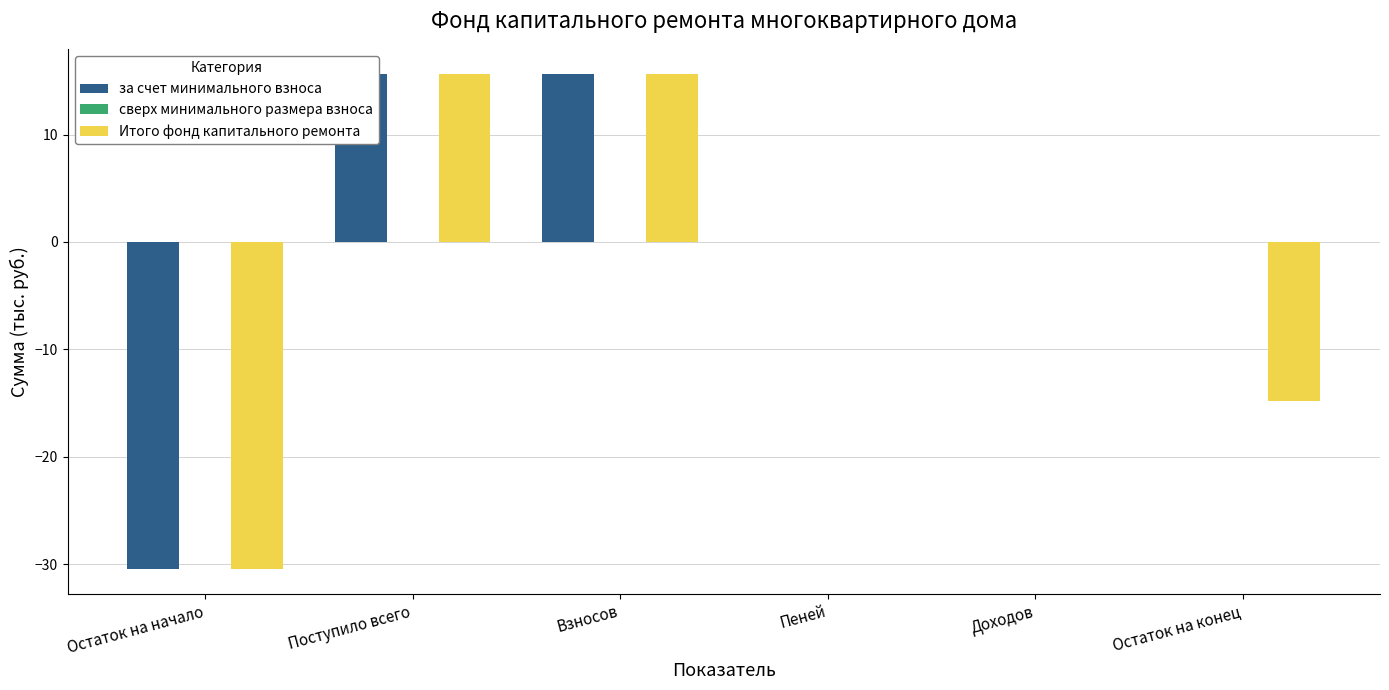

Which series changed the most between Остаток на начало and Взносов?

за счет минимального взноса